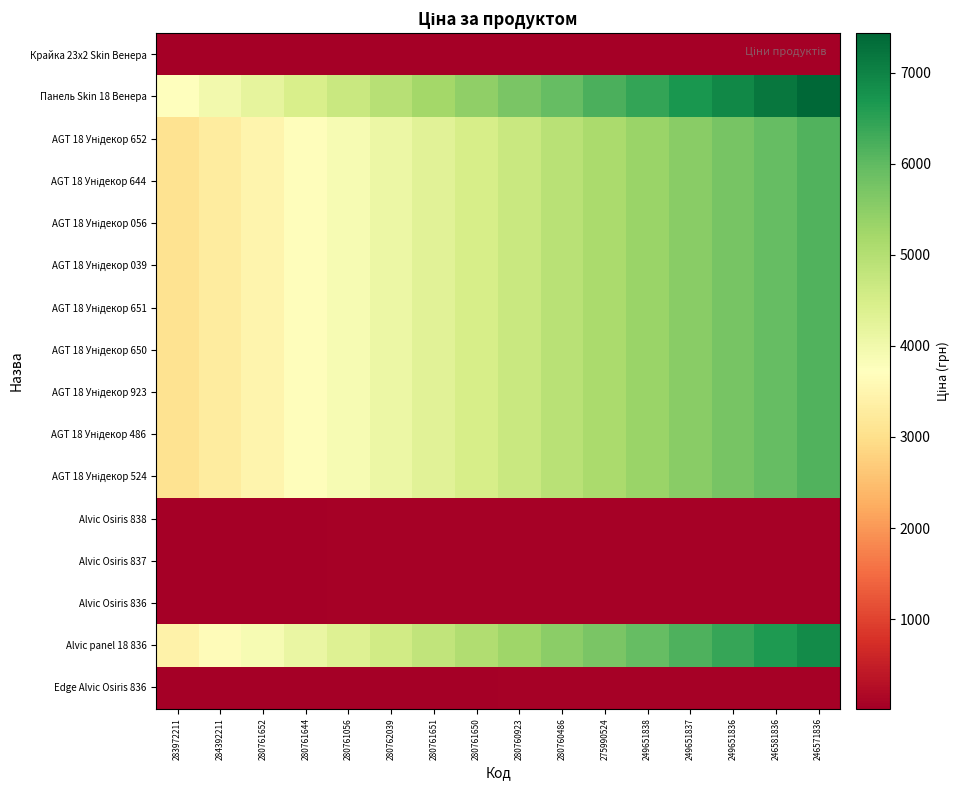

Count the number of data series in this chart.

16